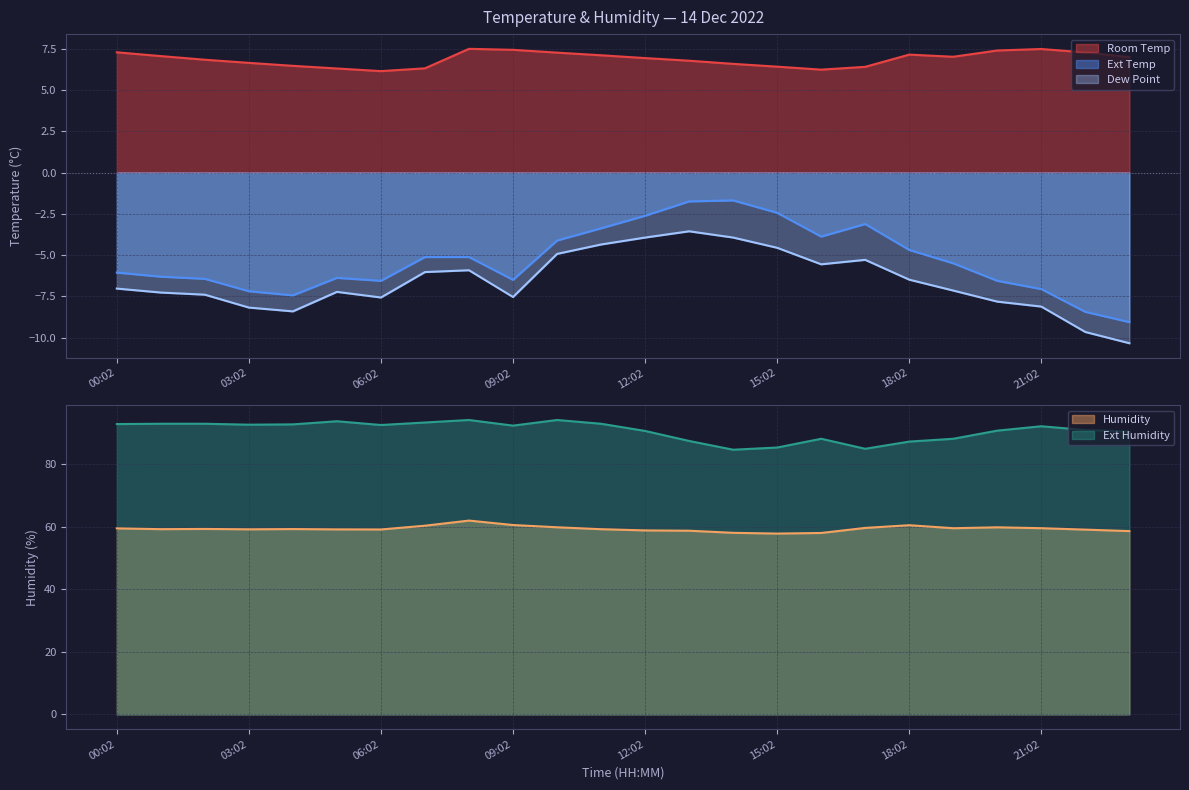

The Ext Temp series shows -9.1 at 23:02. True or false?

True